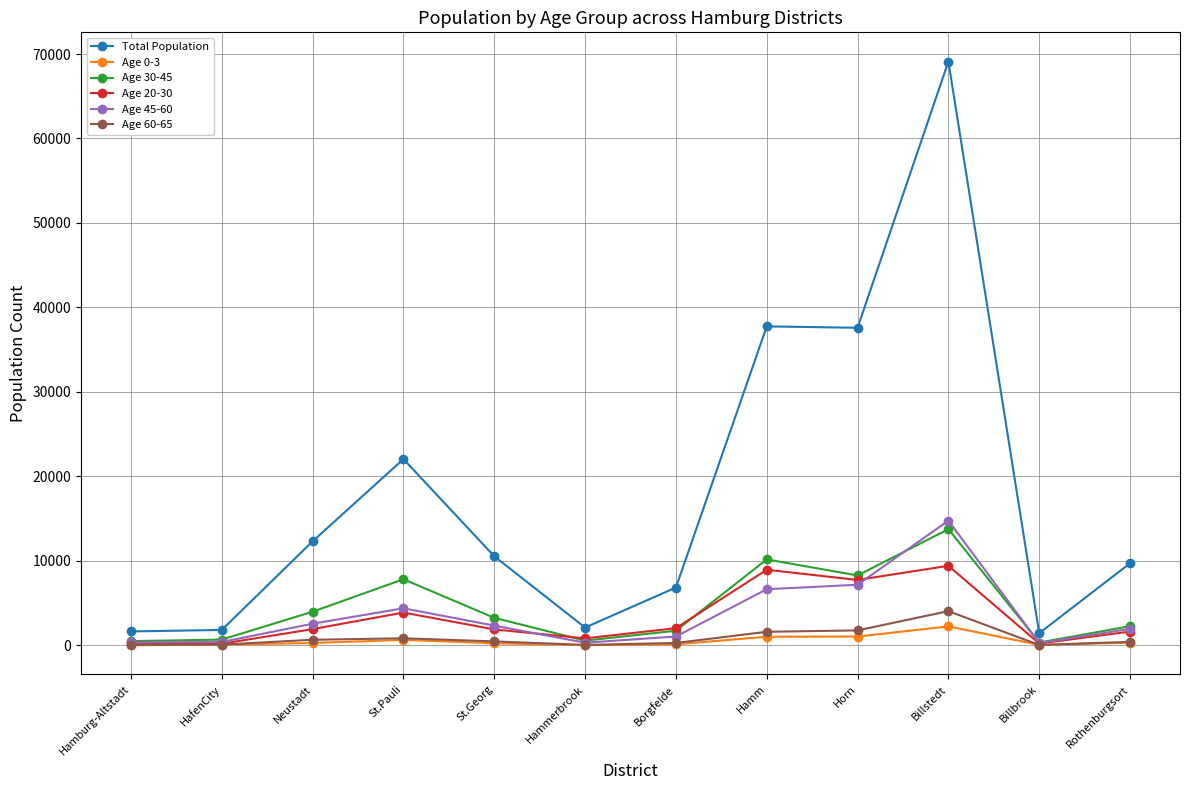

How many categories are shown in the chart?

12